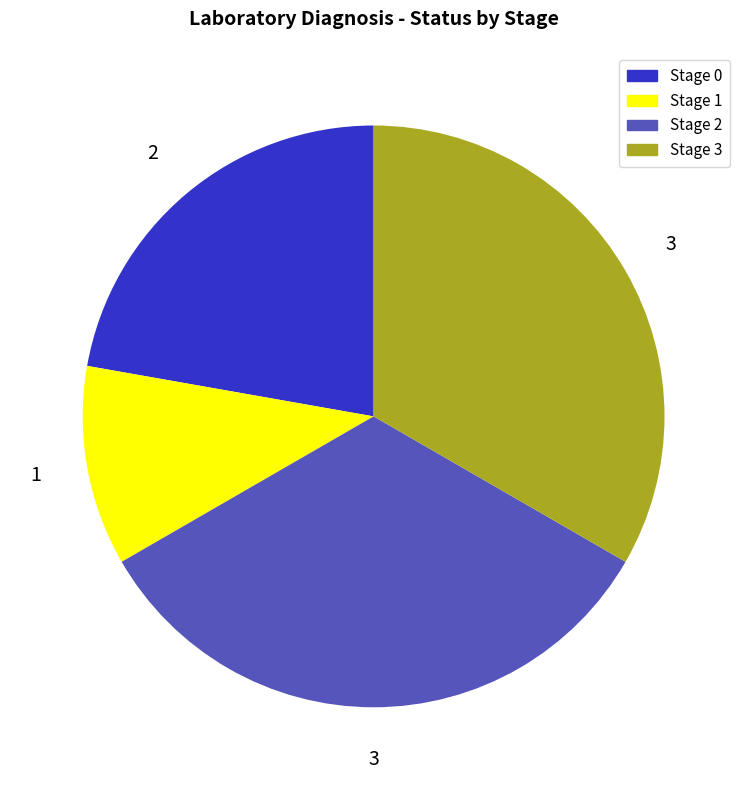

True or false: Stage 0 accounts for 31% of the total.

False